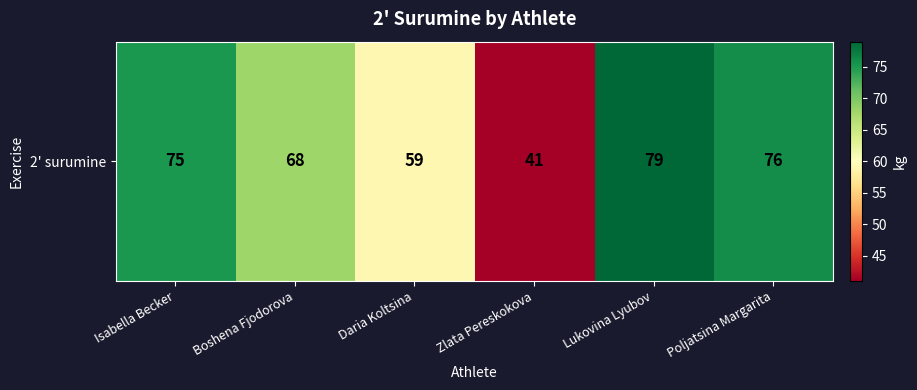

Count the number of values greater than 75.

2